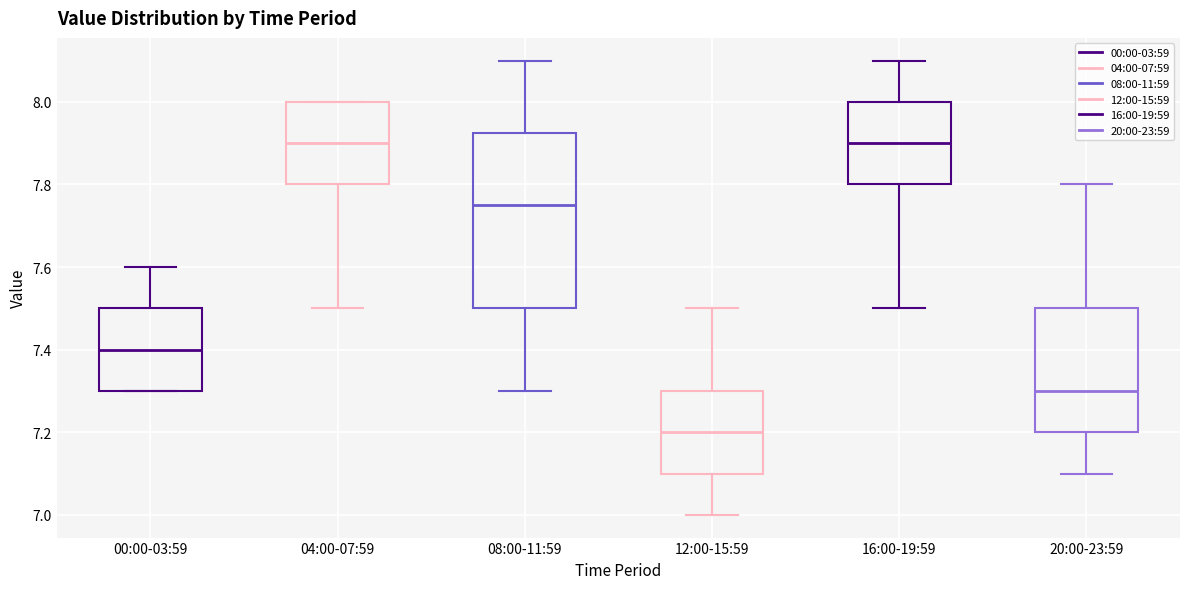

Where does the lower whisker of the box for 04:00-07:59 end on the y-axis? The values are not printed on the chart, so give them approximately, as read against the axis.

7.50